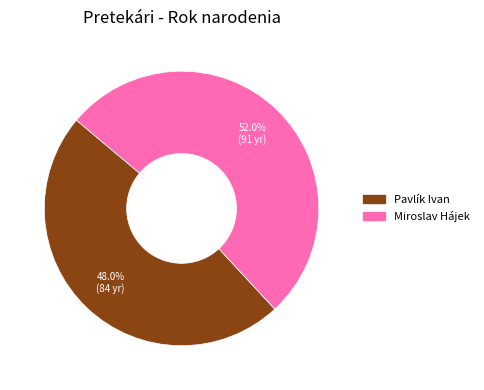

What portion of the pie excludes Miroslav Hájek?

48.0%